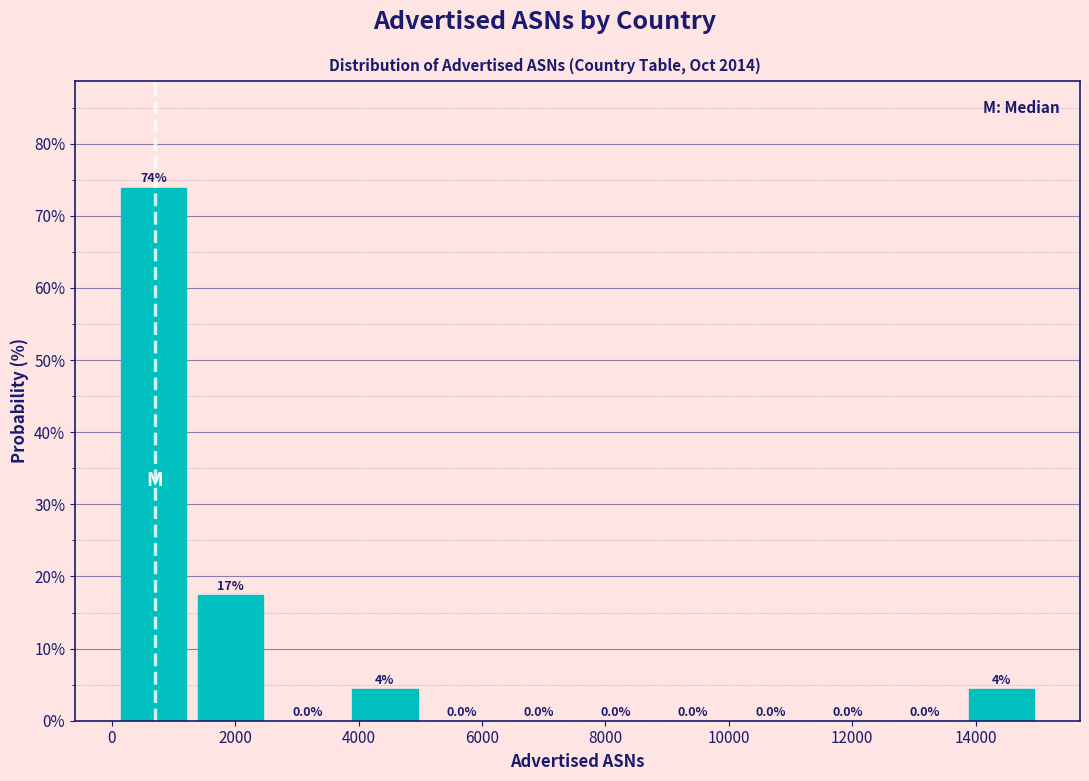

Over which range of the x-axis is the bar tallest?

0 to 1200